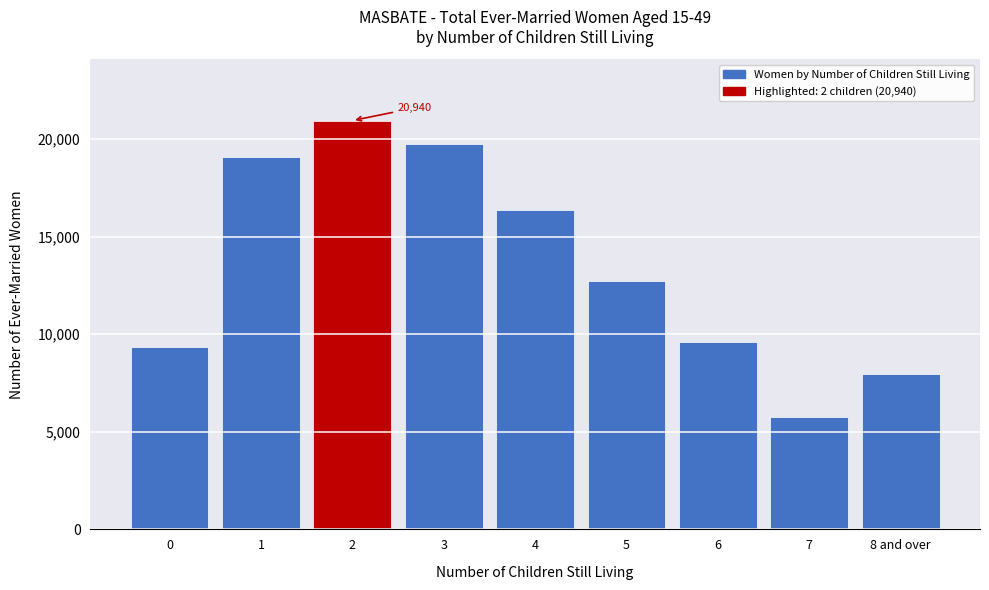

Reading left to right, list all the values displayed in this chart.

0=9328	1=19058	2=20940	3=19748	4=16372	5=12745	6=9596	7=5768	8 and over=7965